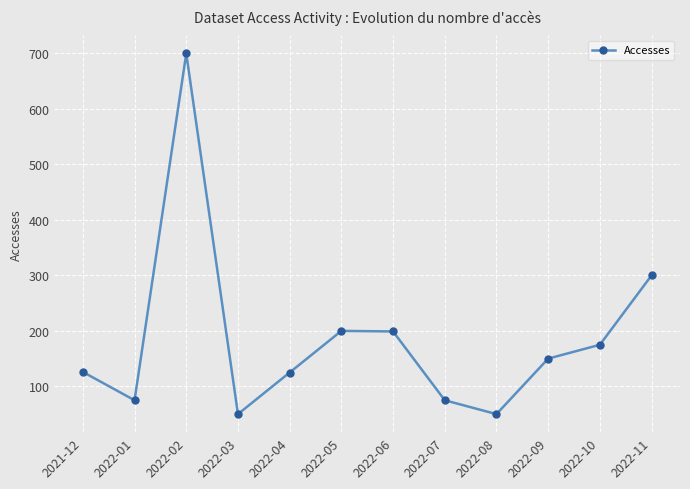

Which label corresponds to the largest value in the chart?

2022-02